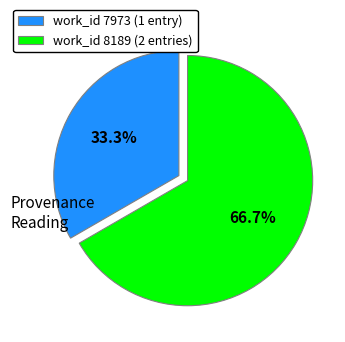

Between work_id 7973 (1 entry) and work_id 8189 (2 entries), which is larger?

work_id 8189 (2 entries)